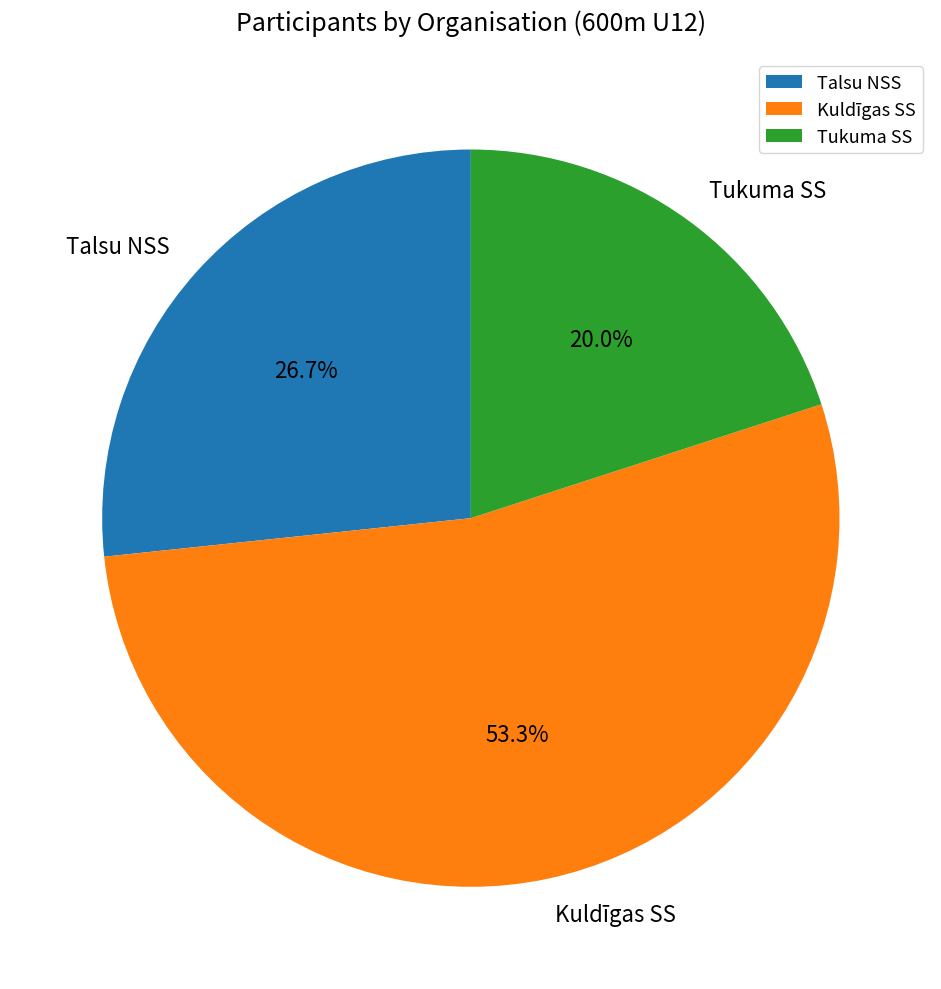

Which has a higher value, Kuldīgas SS or Tukuma SS?

Kuldīgas SS